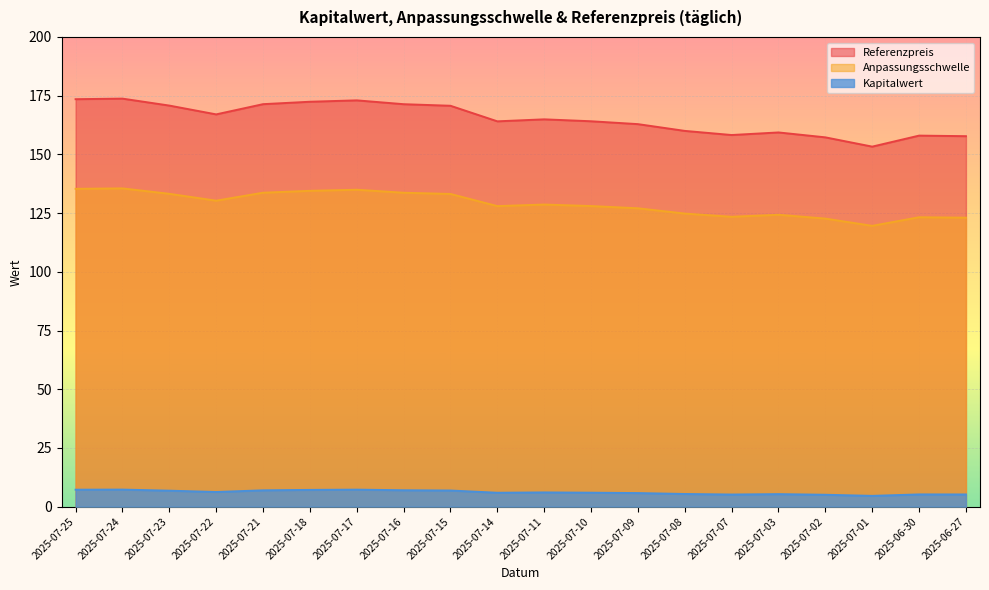

At how many categories does at least one series exceed 124?

20